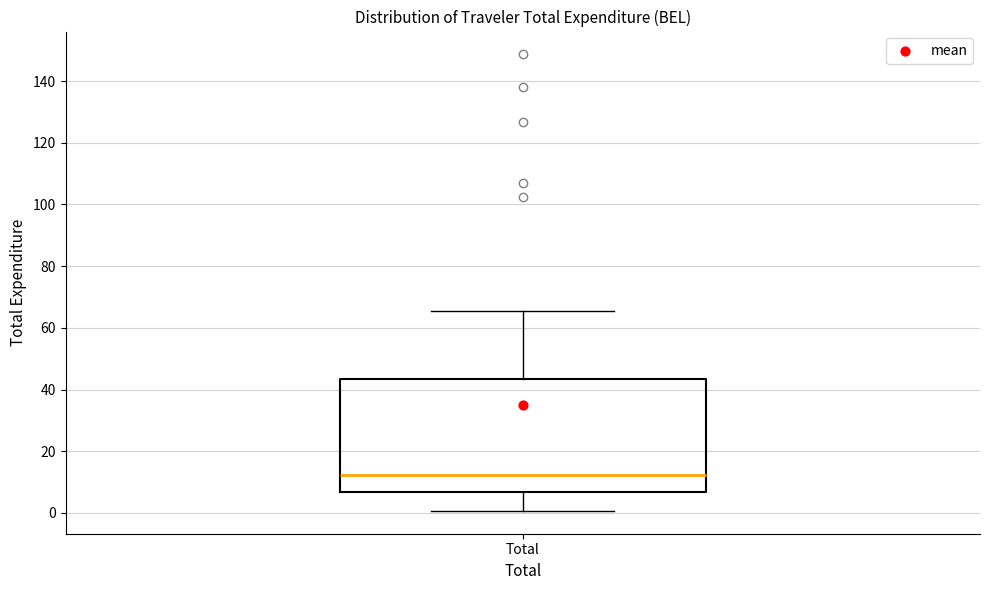

Where does the upper whisker of the box for Total end on the y-axis? The values are not printed on the chart, so give them approximately, as read against the axis.

66